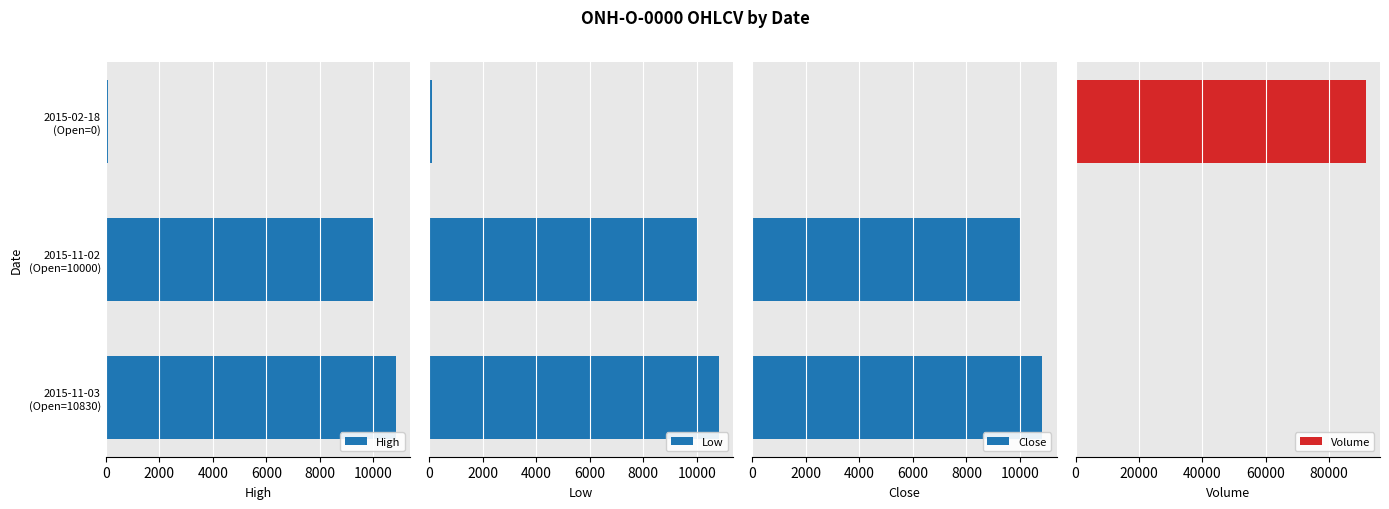

What is the difference between the maximum and minimum values in the High series?

10730